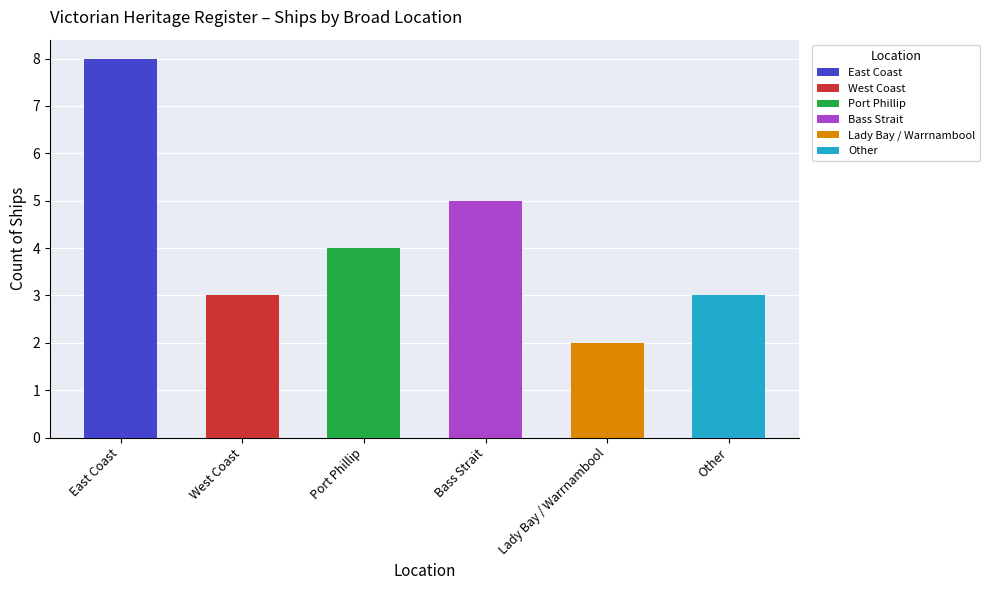

What is the label of the 1st bar from the right?

Other